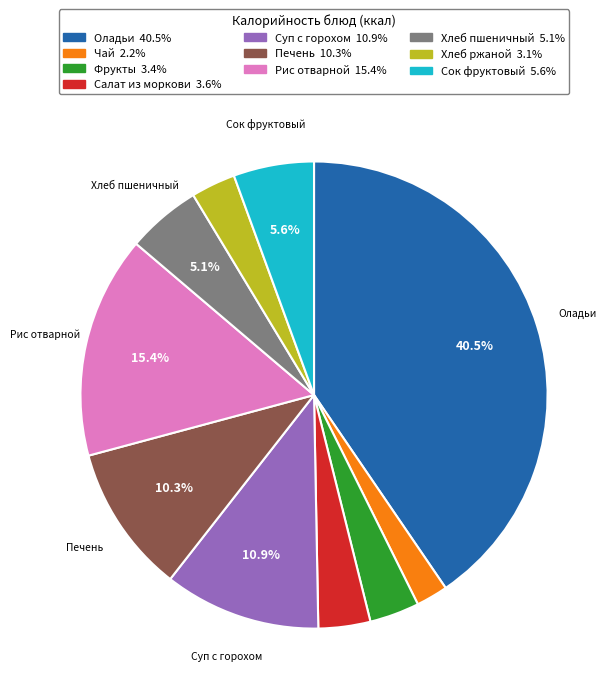

Does any single category account for the majority?

No